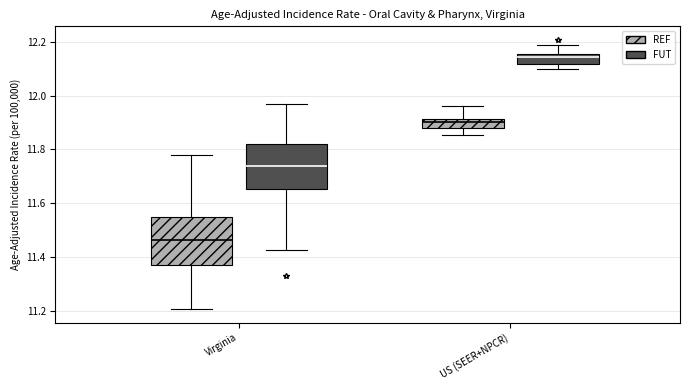

Reading left to right, transcribe this box plot: for each box, give where its median line is, the range the box spans, and where its two whiskers end, as read against the y-axis. The values are not printed on the chart, so give them approximately, as read against the axis.

Virginia (REF): median 11.46, box 11.38 to 11.56, whiskers 11.20 to 11.78
Virginia (FUT): median 11.74, box 11.66 to 11.82, whiskers 11.42 to 11.96
US (SEER+NPCR) (REF): median 11.90, box 11.88 to 11.92, whiskers 11.86 to 11.96
US (SEER+NPCR) (FUT): median 12.14, box 12.12 to 12.16, whiskers 12.10 to 12.18